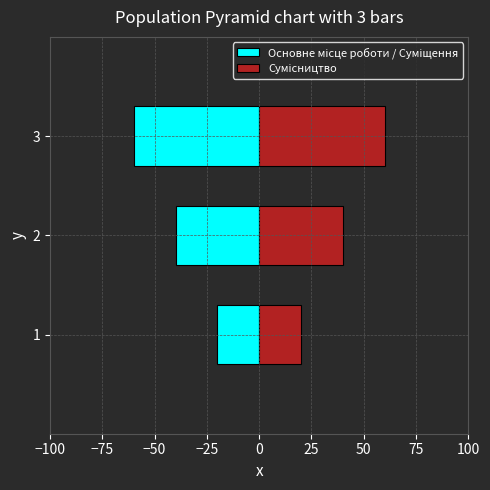

Count the number of categories in the chart.

3